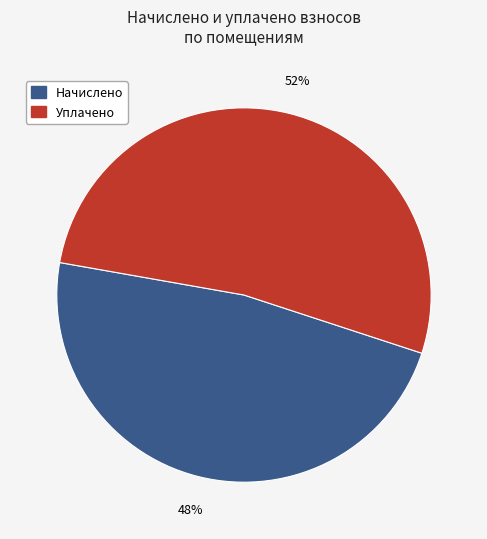

Is there a majority slice in this chart?

Yes